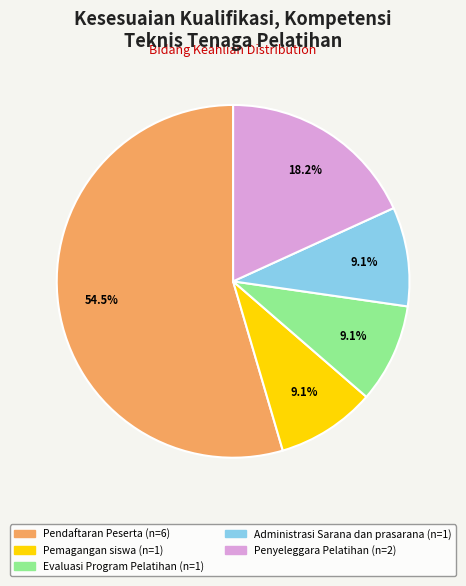

To the nearest percent, what is the difference between the largest and smallest slice percentages?

45%